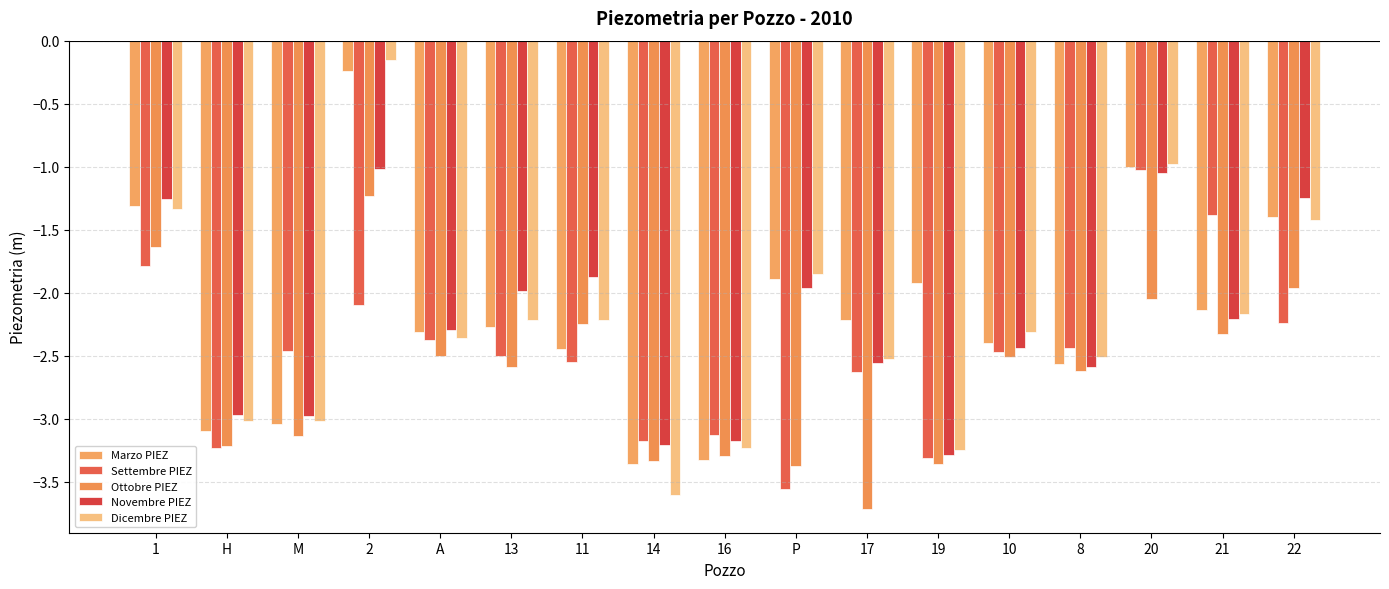

Is the value of Novembre PIEZ at 13 greater than the value of Ottobre PIEZ at 10?

Yes